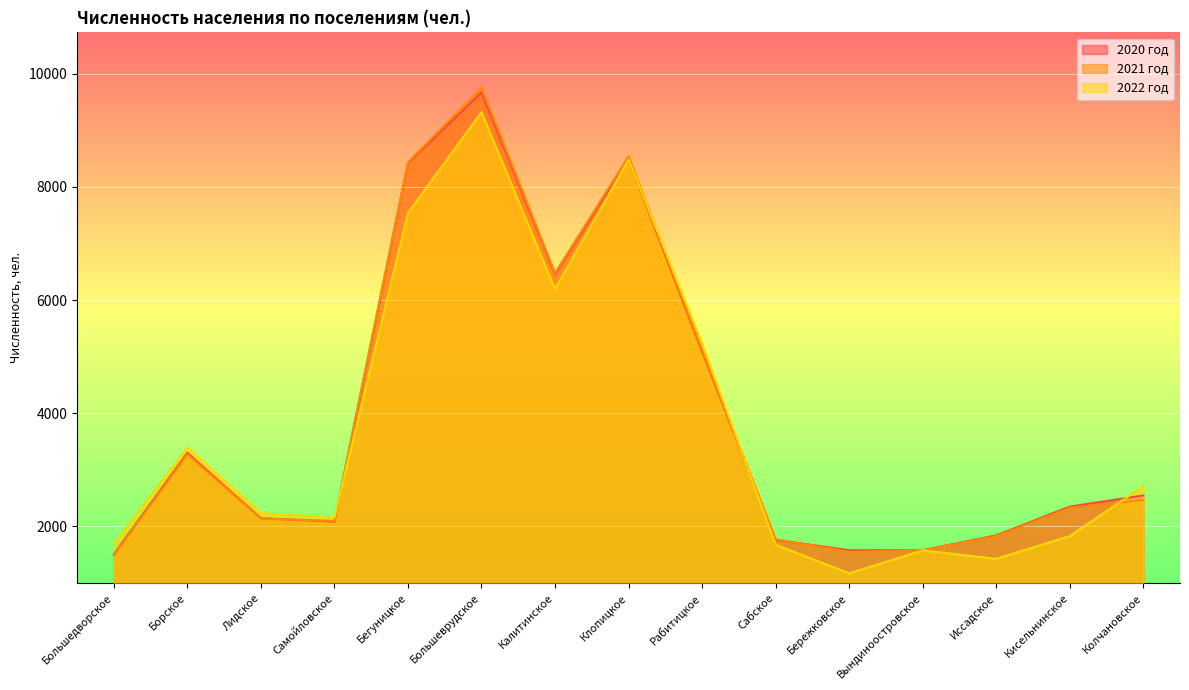

How many lines are shown in the chart?

3